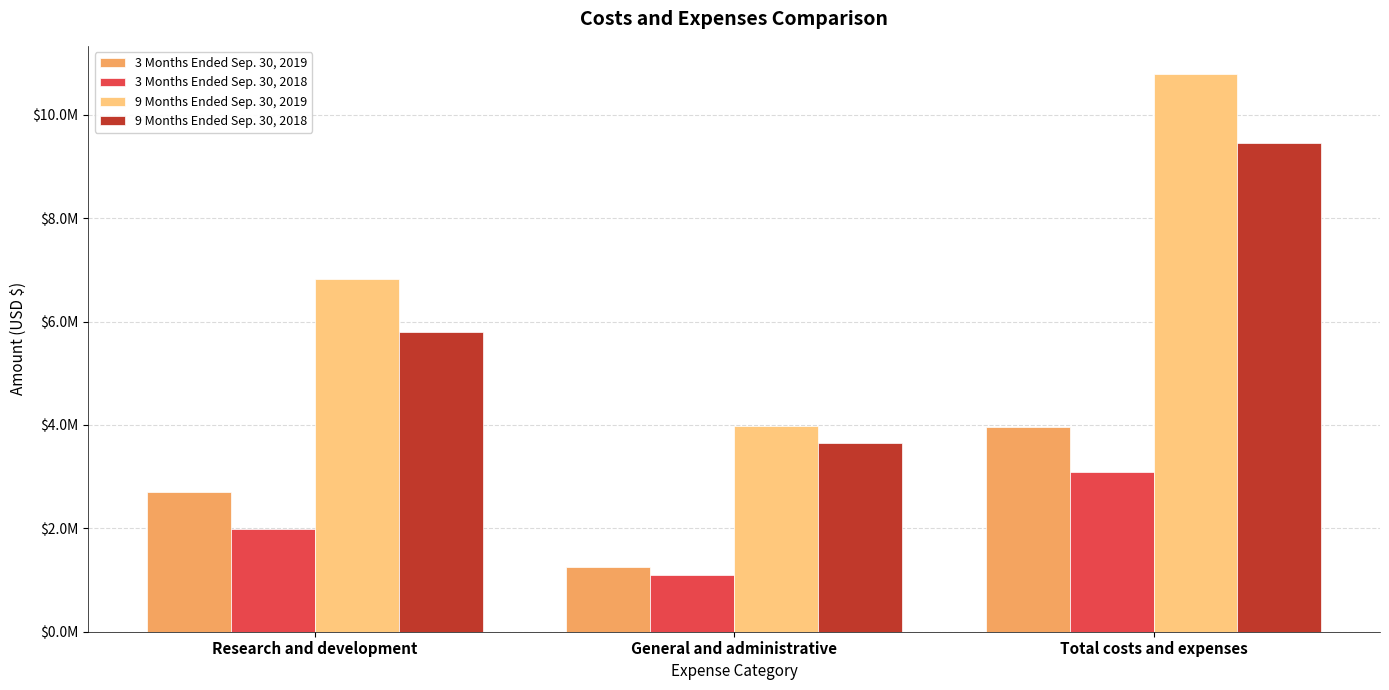

Rank the categories by 3 Months Ended Sep. 30, 2018 value from lowest to highest.

General and administrative, Research and development, Total costs and expenses